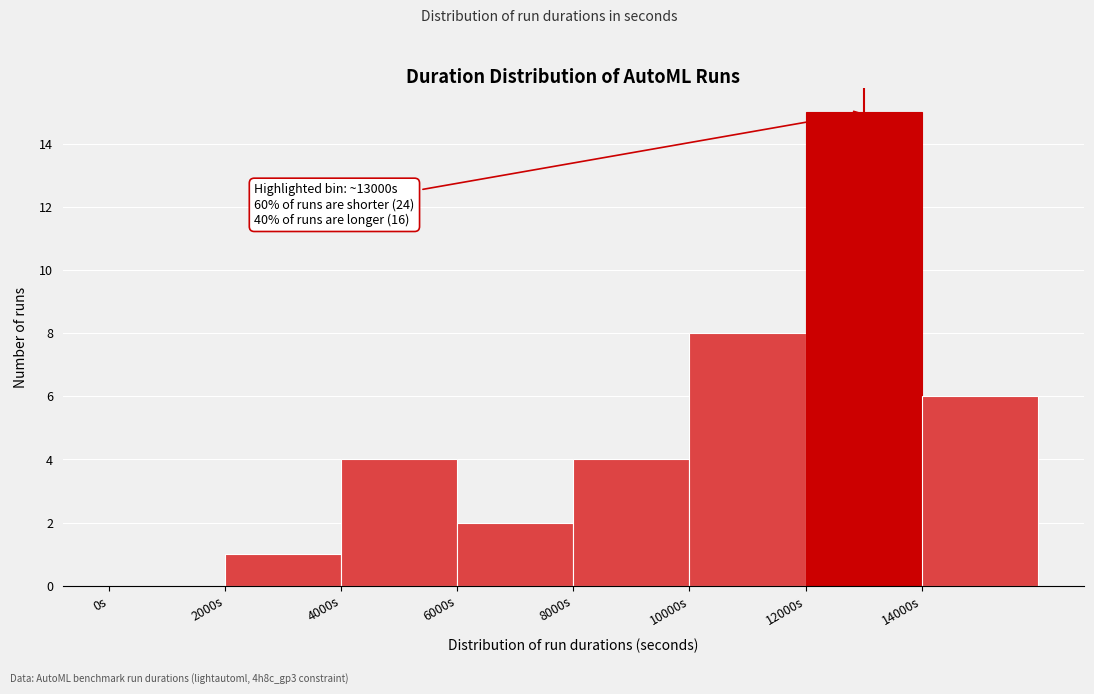

Over which range of the x-axis is the bar tallest?

12000 to 14000